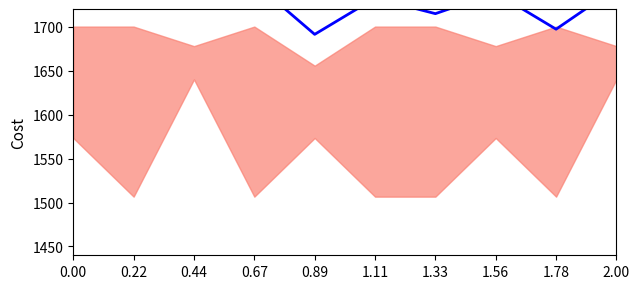

Reading left to right, what are all the values shown in this chart?

0.00=1720.6	0.22=1732.4	0.44=1750.0	0.67=1750.0	0.89=1691.2	1.11=1732.4	1.33=1714.7	1.56=1738.2	1.78=1697.1	2.00=1744.1